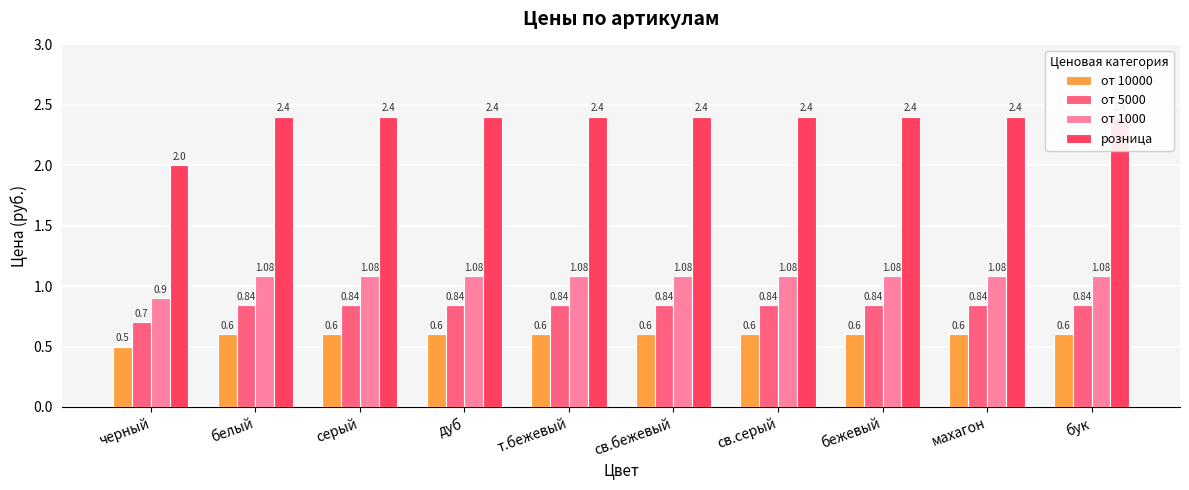

At how many categories does at least one series exceed 0?

10